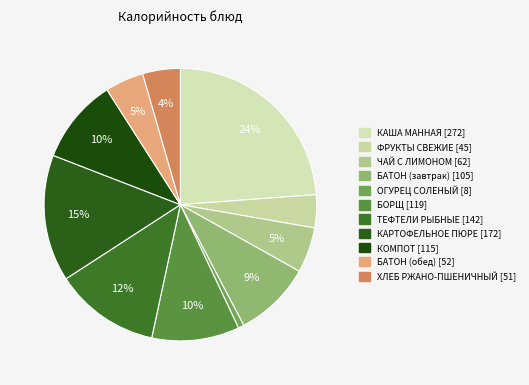

The КАША МАННАЯ slice represents 30% of the pie. True or false?

False